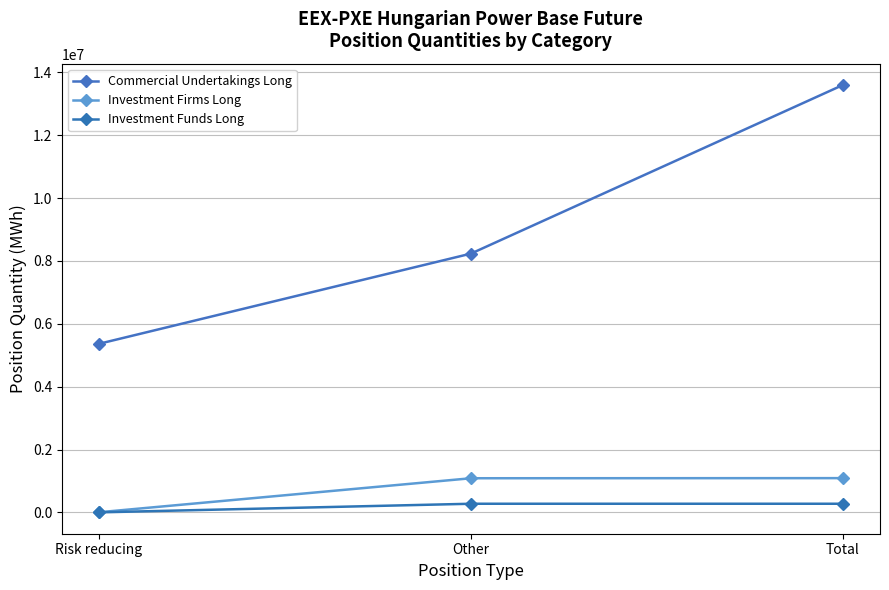

How many data points does each series have?

3